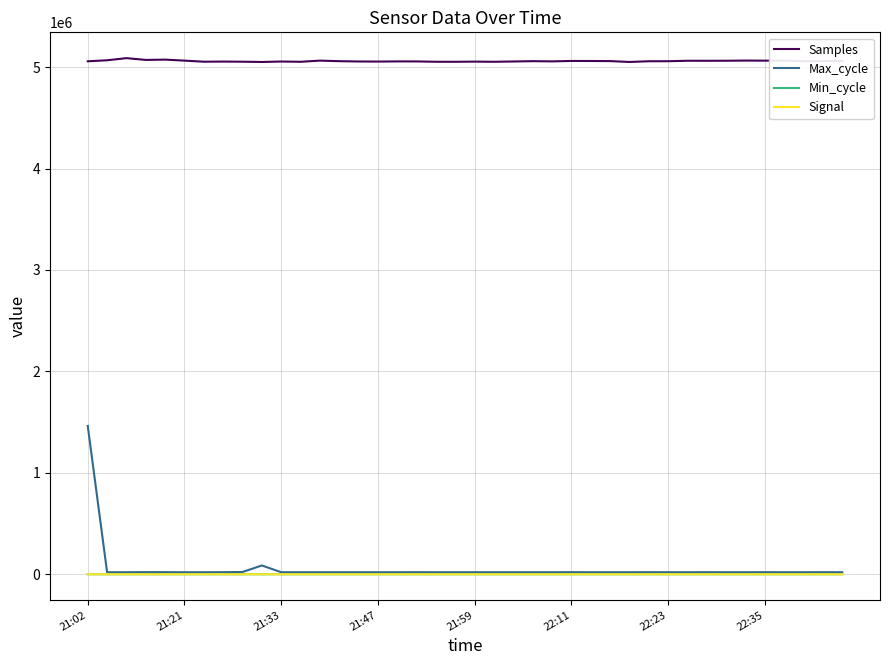

True or false: Samples and Max_cycle cross at least once.

False